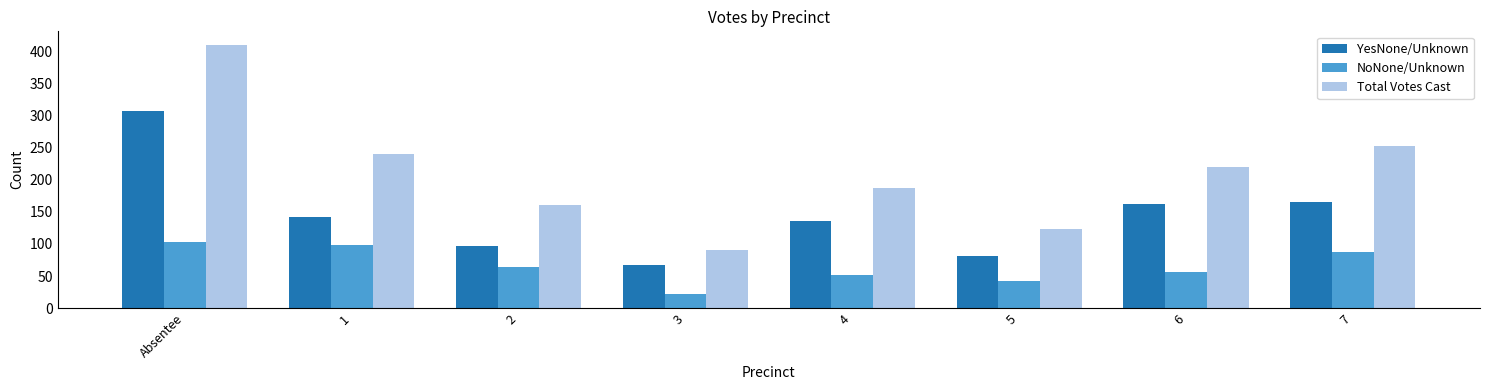

Which series has the largest total across all categories?

Total Votes Cast